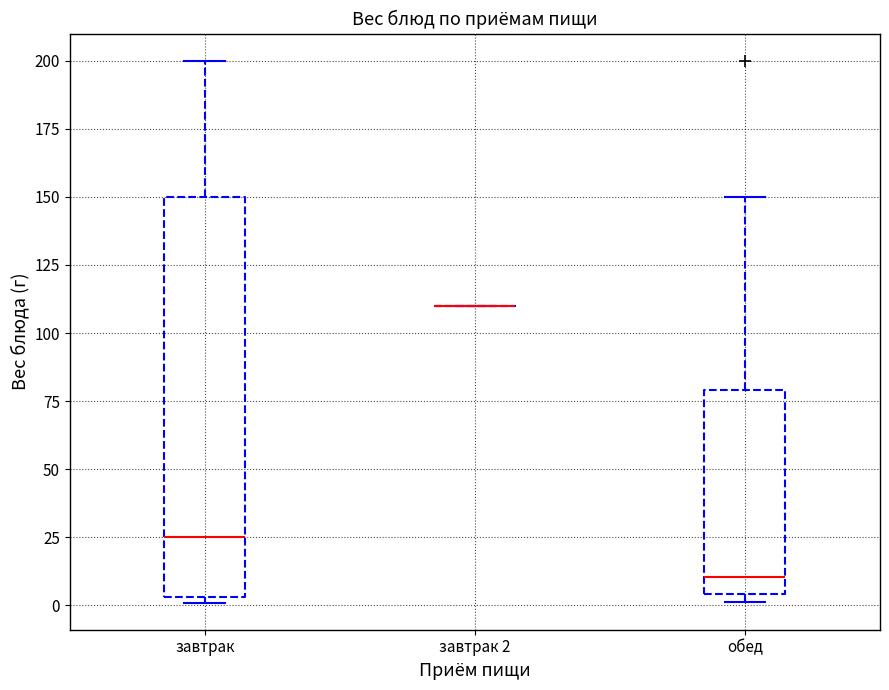

Reading left to right, read every box against the y-axis: the position of its median line, the range the box covers, and the ends of its whiskers. The values are not printed on the chart, so give them approximately, as read against the axis.

завтрак: median 25, box 5 to 150, whiskers 0 to 200
завтрак 2: box collapsed to a line at 110, whiskers 110 to 110
обед: median 10, box 5 to 80, whiskers 0 to 150